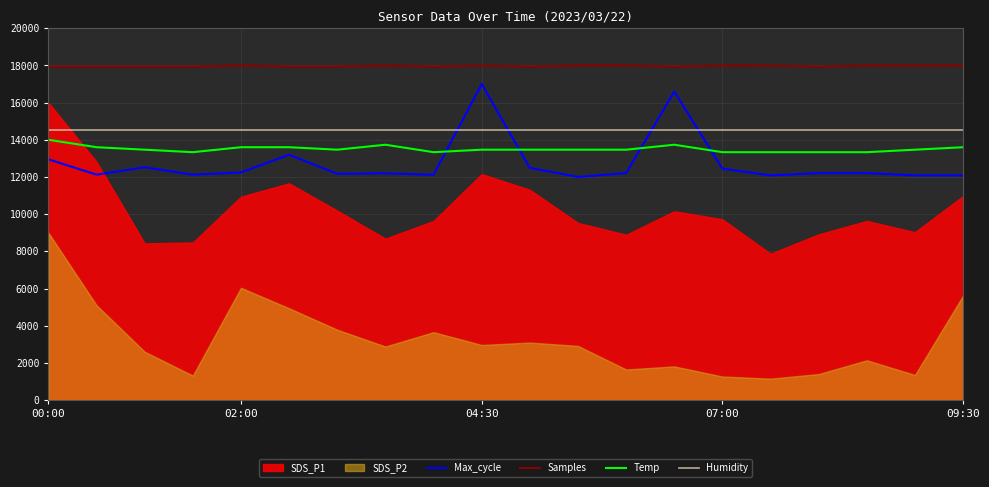

True or false: Temp and Max_cycle cross at least once.

True